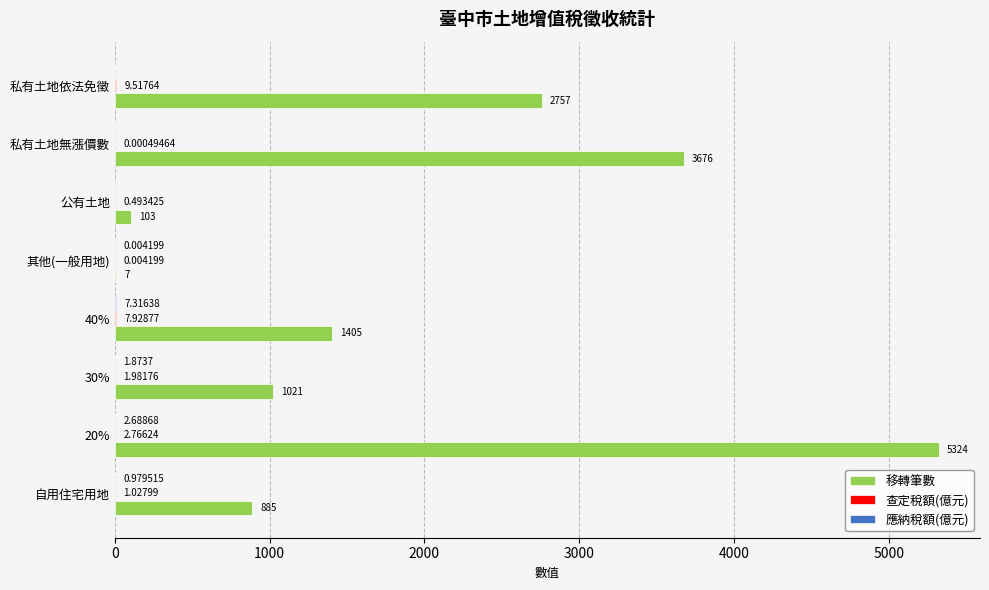

Count the number of categories in the chart.

8